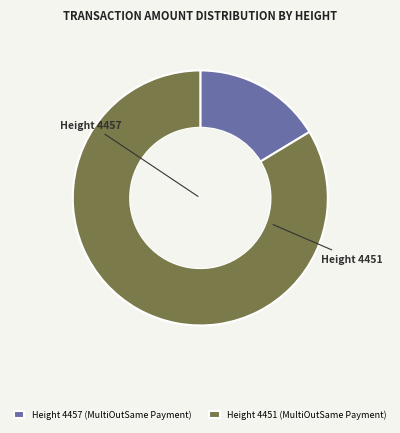

The Height 4451 (MultiOutSame Payment) slice represents 93% of the pie. True or false?

False